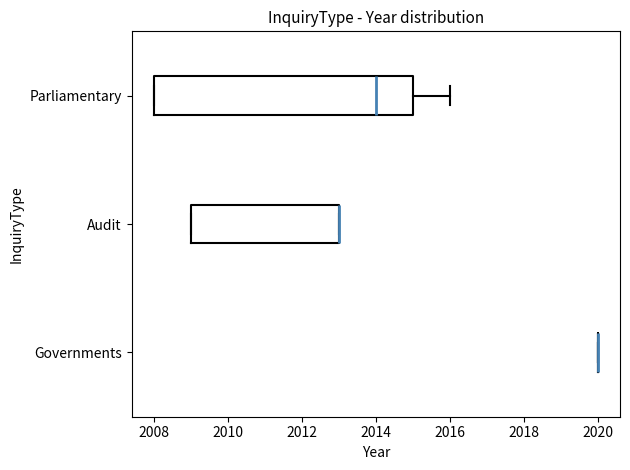

Reading bottom to top, transcribe this box plot: for each box, give where its median line is, the range the box spans, and where its two whiskers end, as read against the x-axis. The values are not printed on the chart, so give them approximately, as read against the axis.

Governments: box collapsed to a line at 2020, whiskers 2020 to 2020
Audit: median 2013 (drawn on the box's right edge), box 2009 to 2013, whiskers 2009 to 2013
Parliamentary: median 2014, box 2008 to 2015, whiskers 2008 to 2016